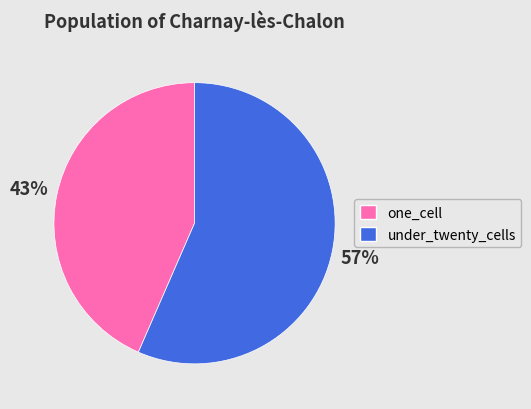

To the nearest percent, what percentage of the pie is under_twenty_cells?

57%